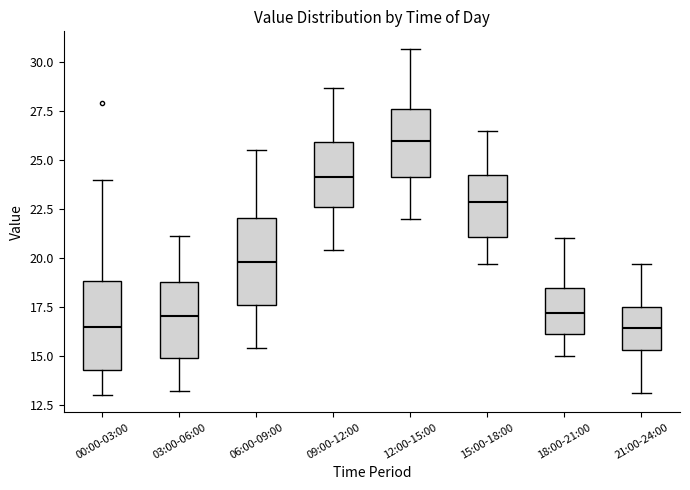

Where does the median line of the box for 15:00-18:00 sit on the y-axis? The values are not printed on the chart, so give them approximately, as read against the axis.

23.0